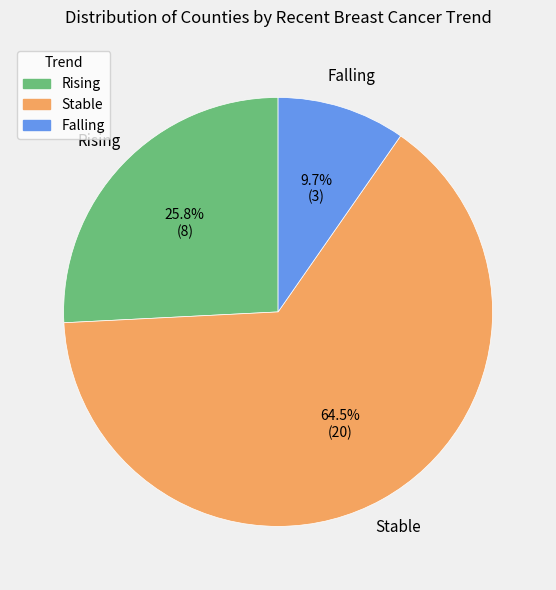

How many segments does this pie chart have?

3